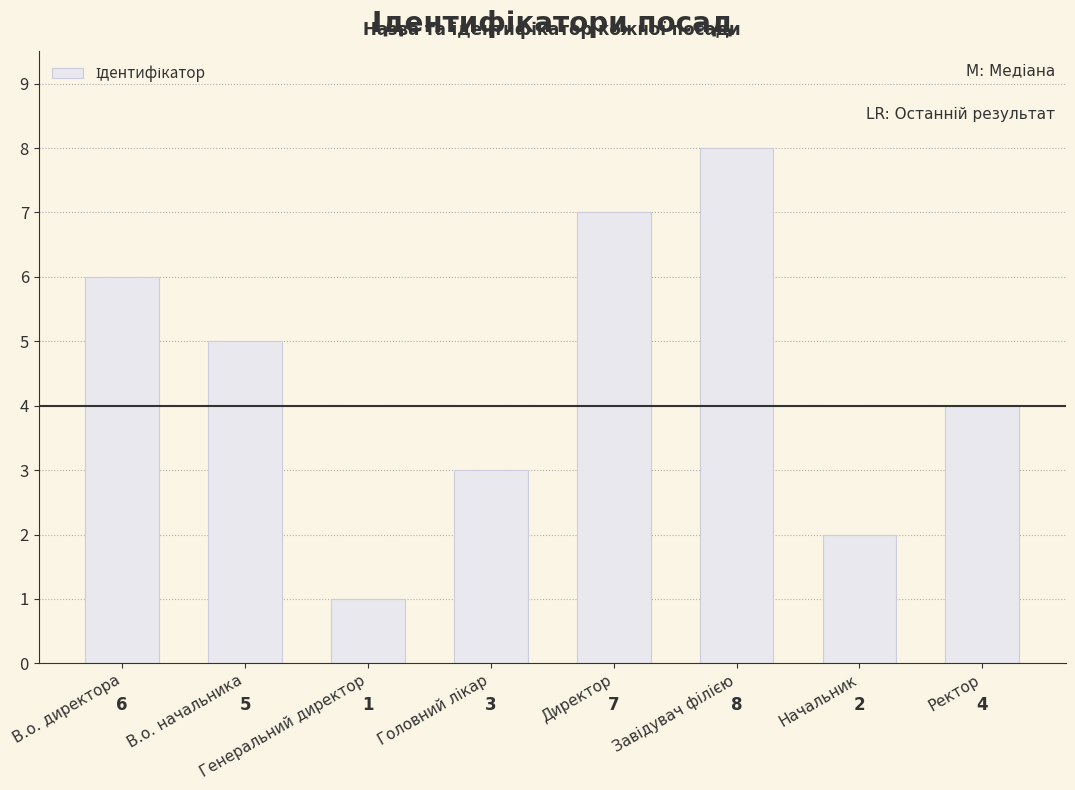

Count the number of data series in this chart.

1